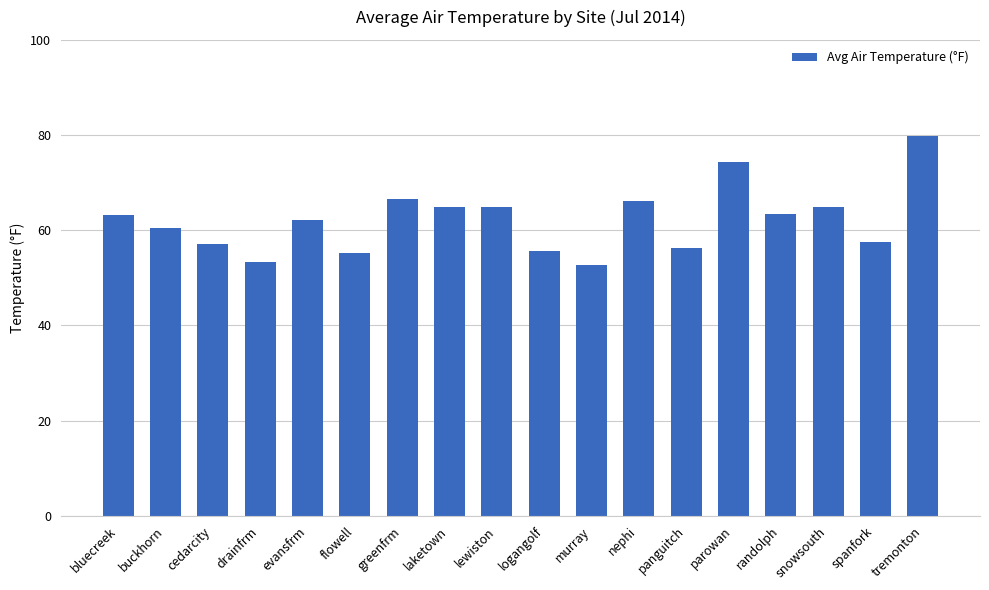

Which has a higher value, laketown or murray?

laketown